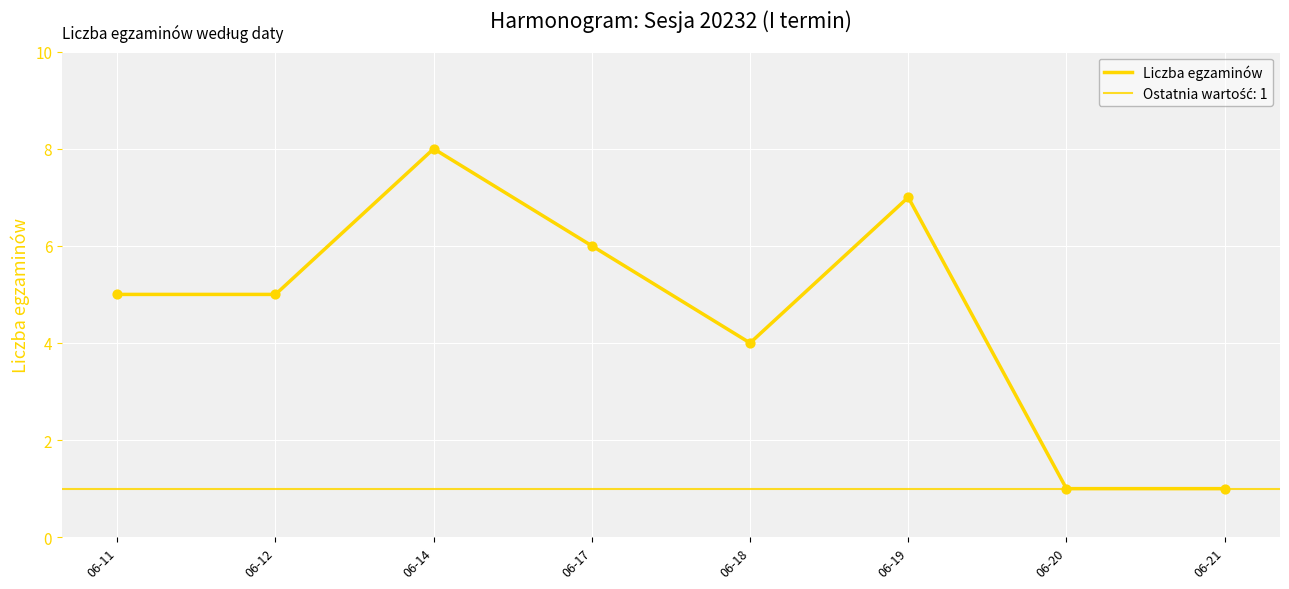

Between 06-20 and 06-17, which is larger?

06-17